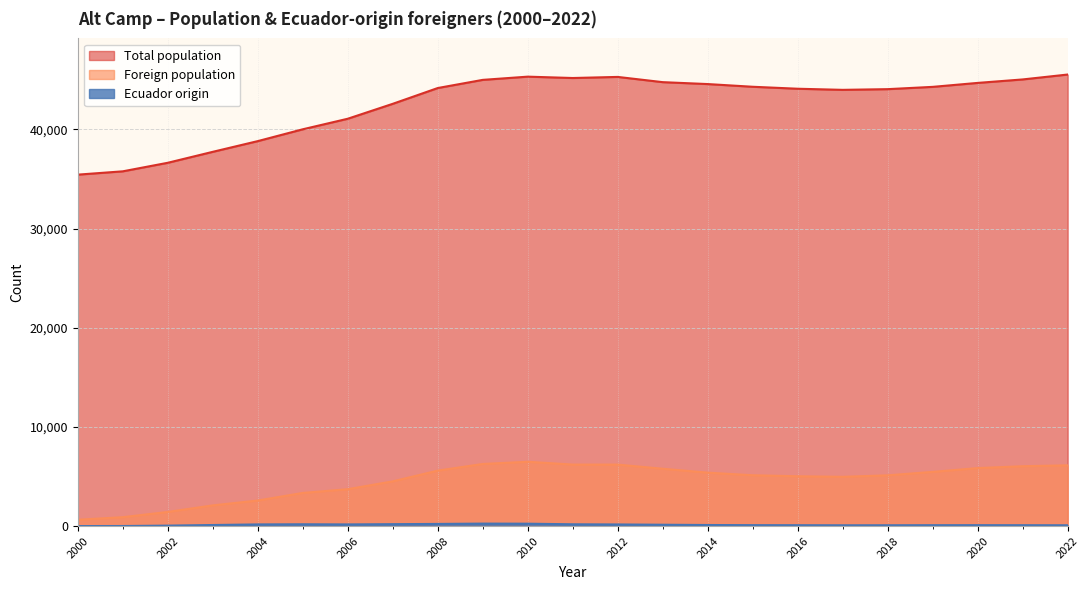

How many data points does each series have?

23